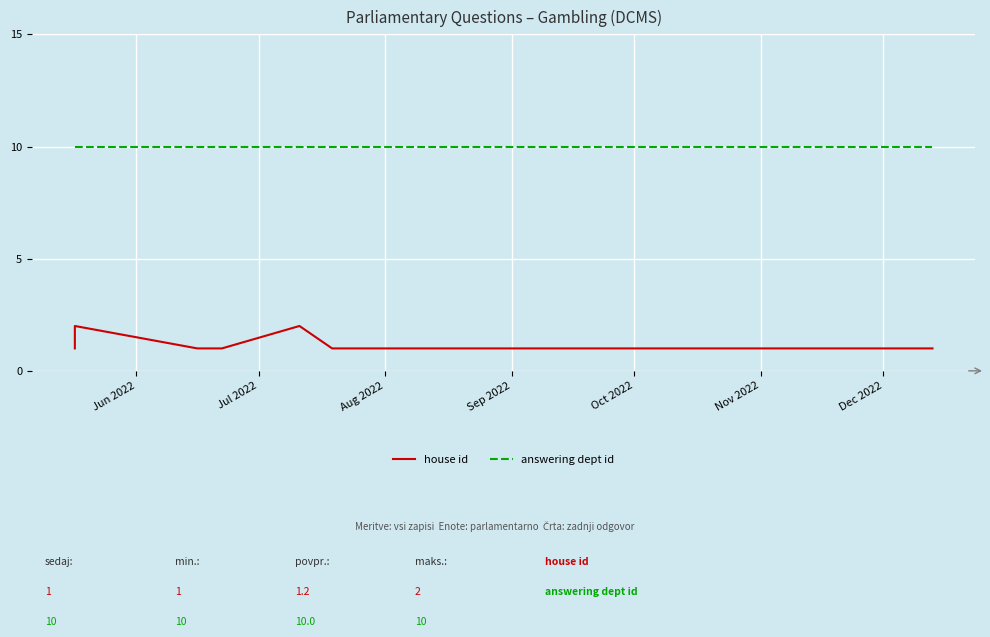

Which series changed the most between Aug 2022 and Dec 2022?

house id